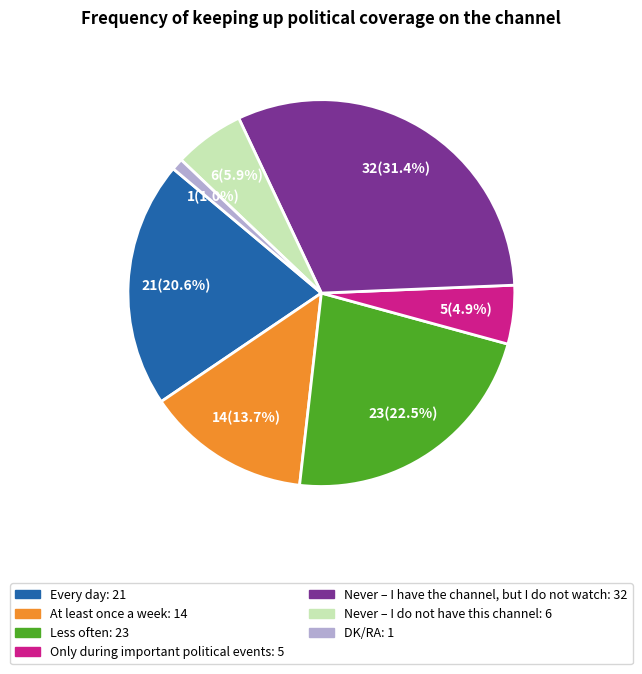

Approximately how many times larger is the value at Never – I have the channel, but I do not watch compared to Never – I do not have this channel?

5.3